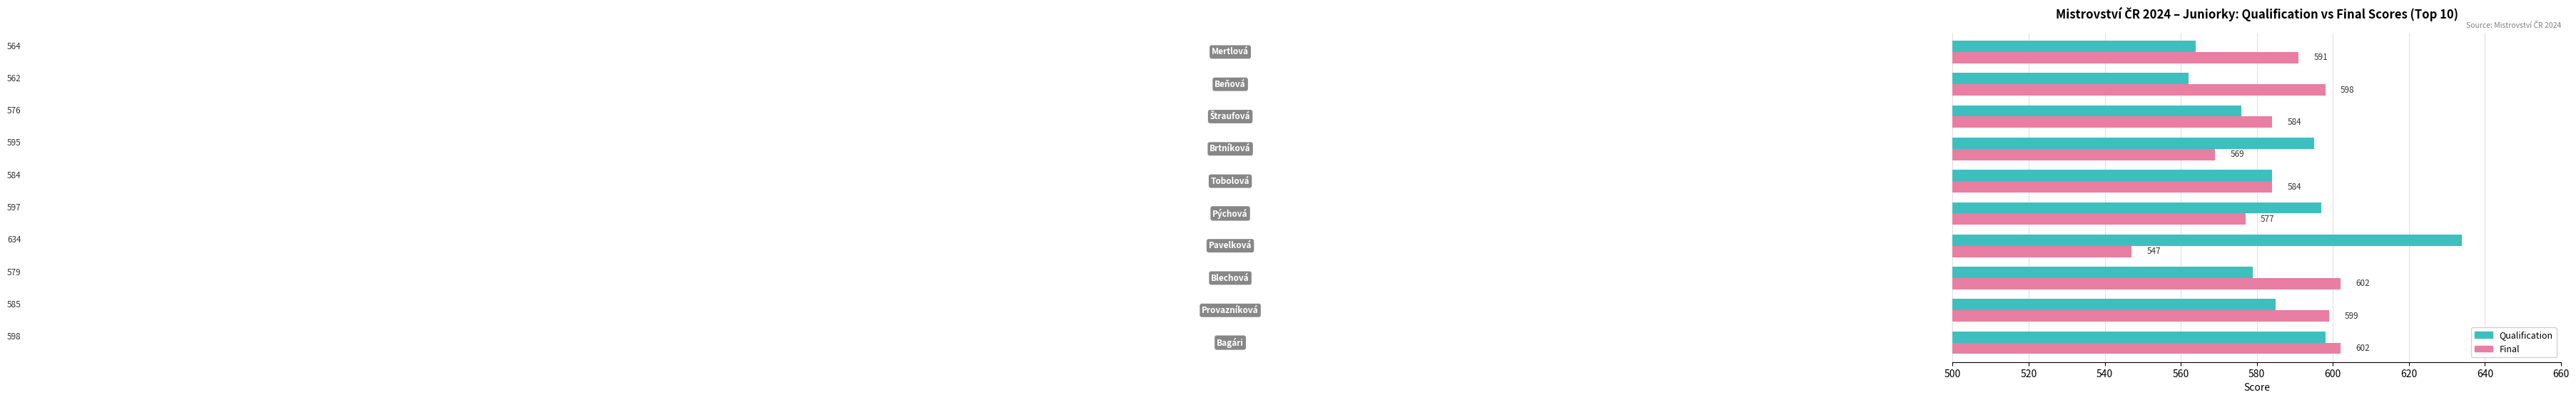

Which series has the widest spread of values?

Qualification